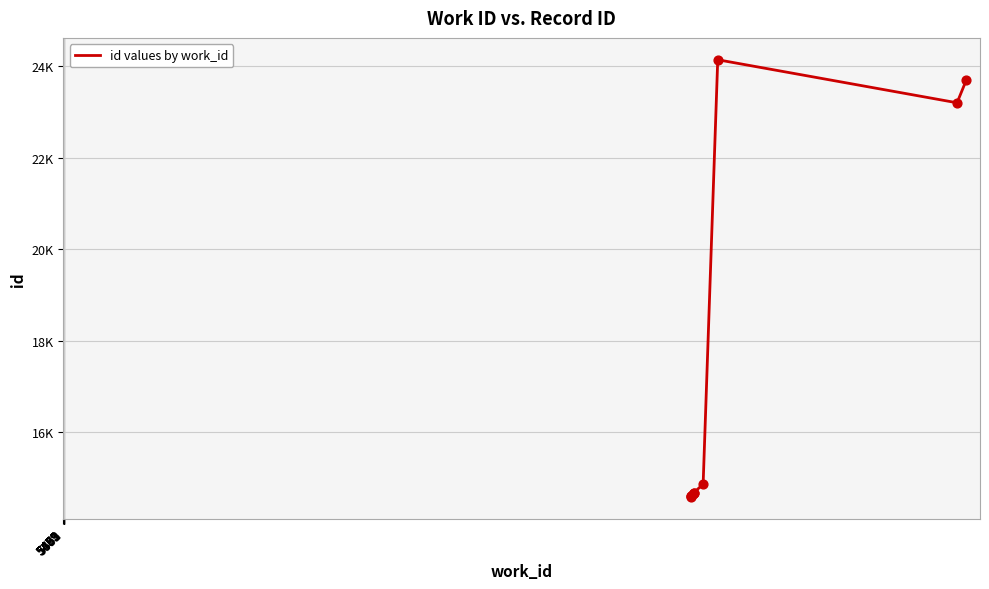

What is the change in value from 5461 to 5483?

+66